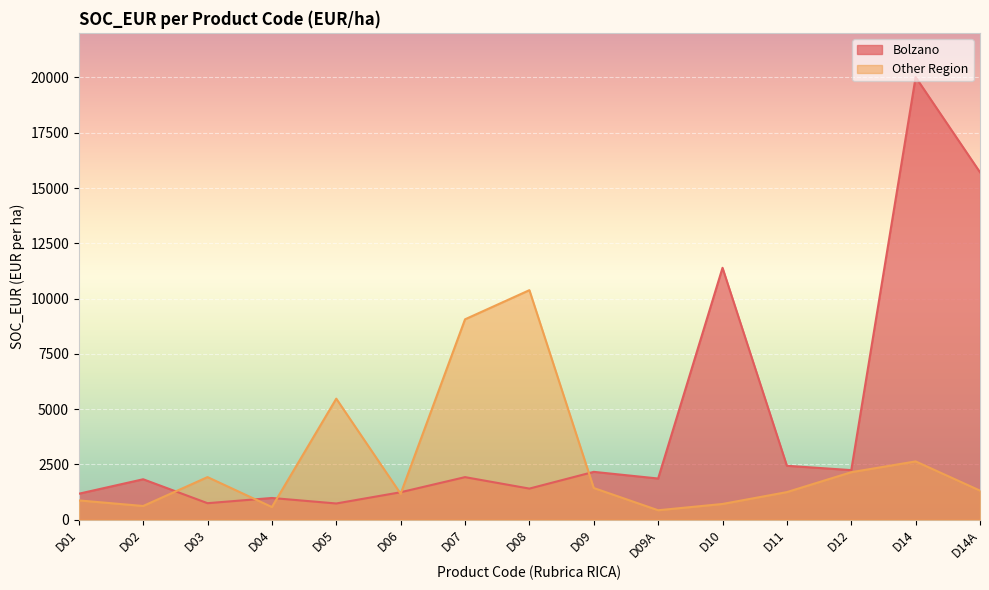

What is the total value across all series at D07?

10979.7